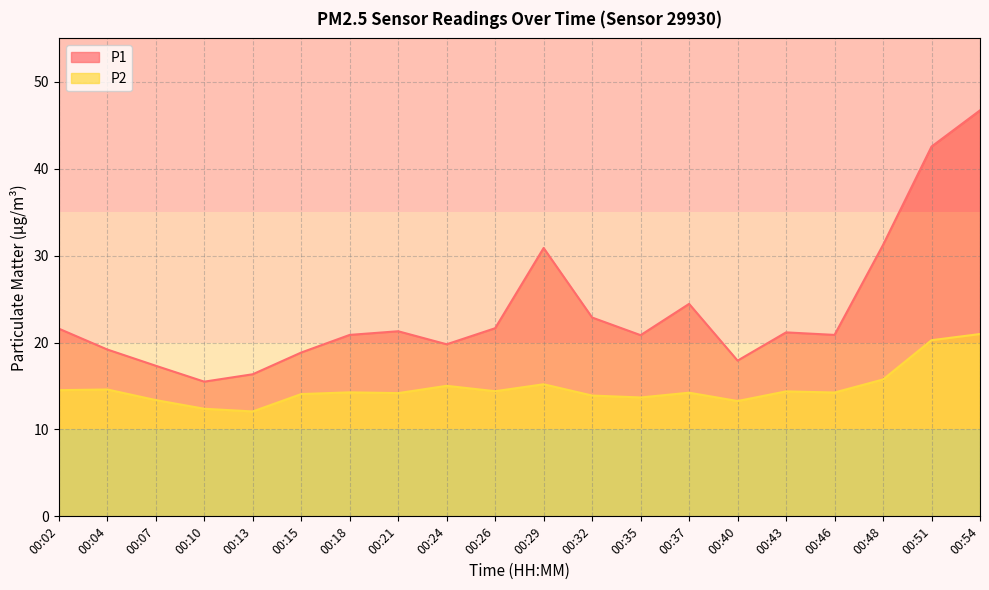

Rank the series by their maximum value, from highest to lowest.

P1, P2